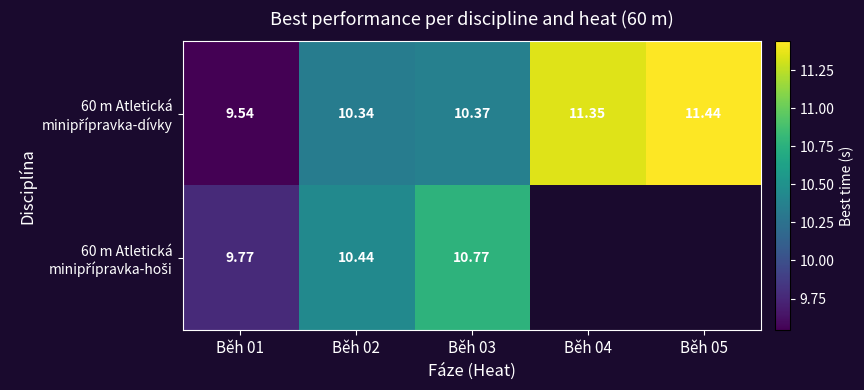

Which series has the largest total across all categories?

60 m Atletická minipřípravka-dívky